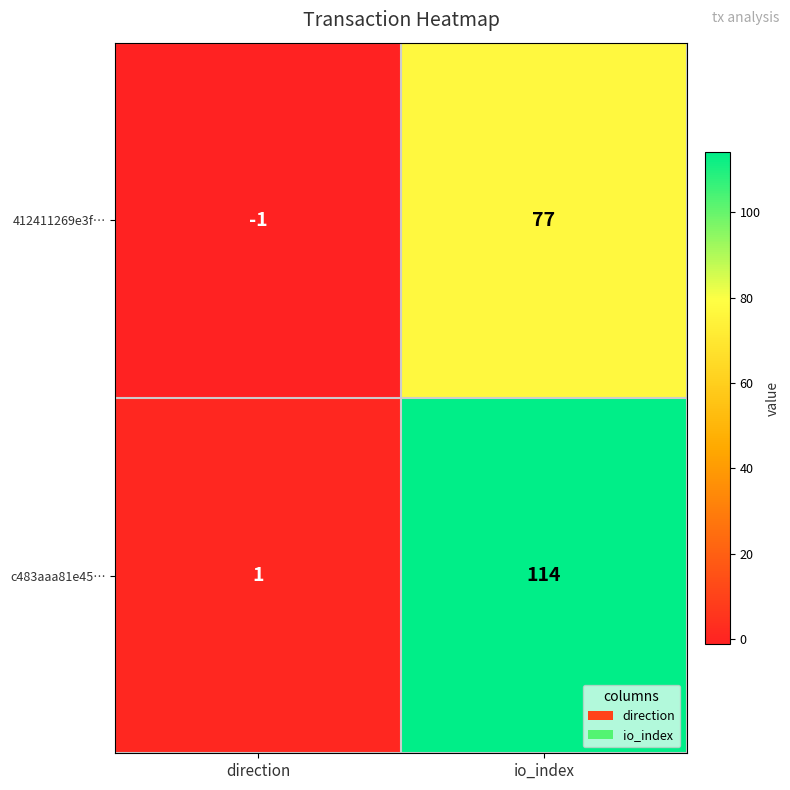

Reading left to right, what are all the values shown in this chart?

412411269e3f…: -1	77
c483aaa81e45…: 1	114